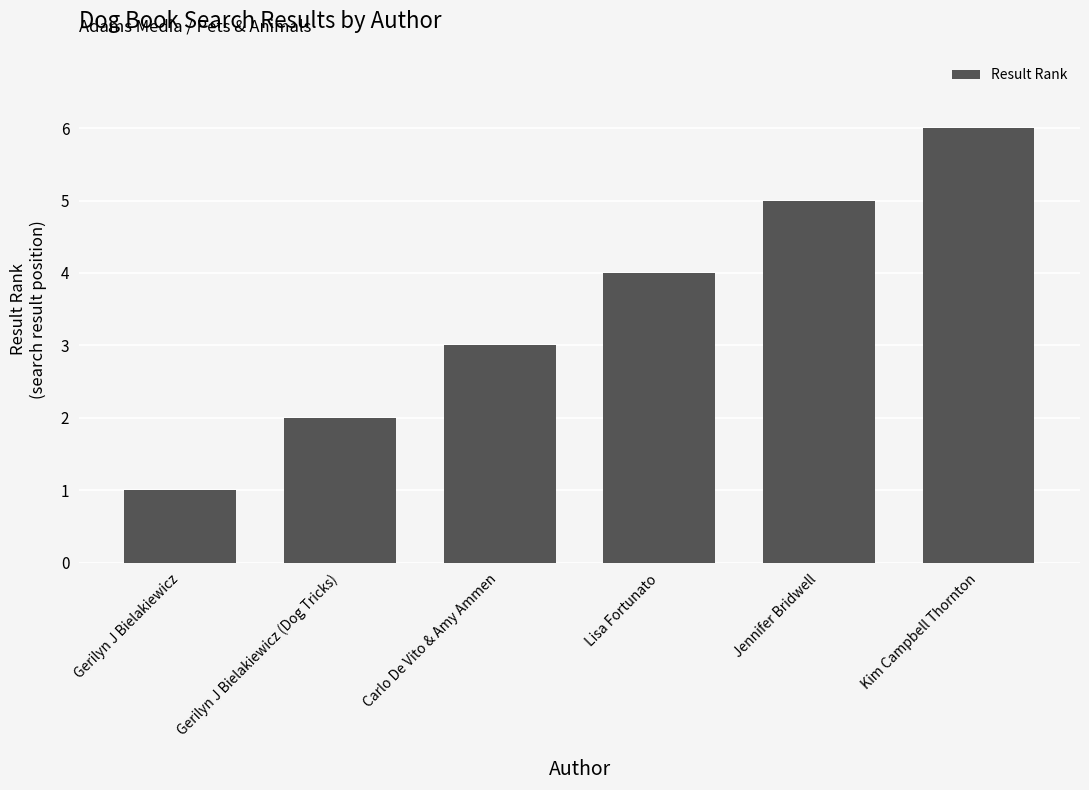

List the labels in order of value, largest first.

Kim Campbell Thornton, Jennifer Bridwell, Lisa Fortunato, Carlo De Vito & Amy Ammen, Gerilyn J Bielakiewicz (Dog Tricks), Gerilyn J Bielakiewicz